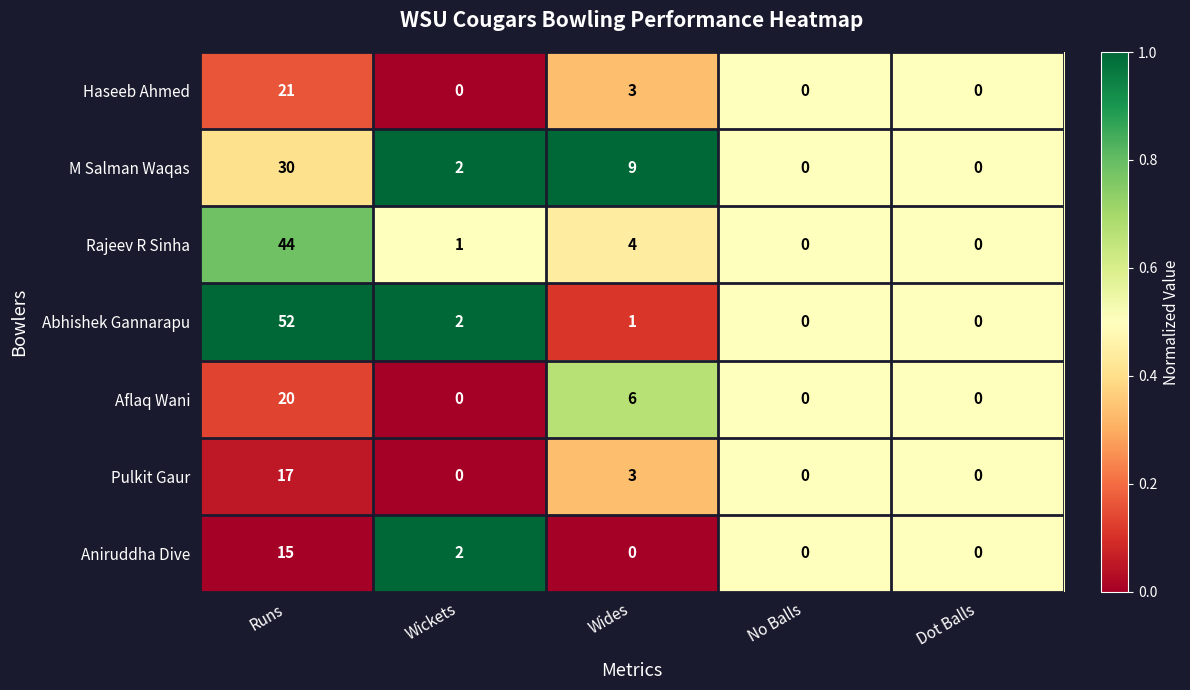

True or false: Aflaq Wani has a value of 0 at No Balls.

True